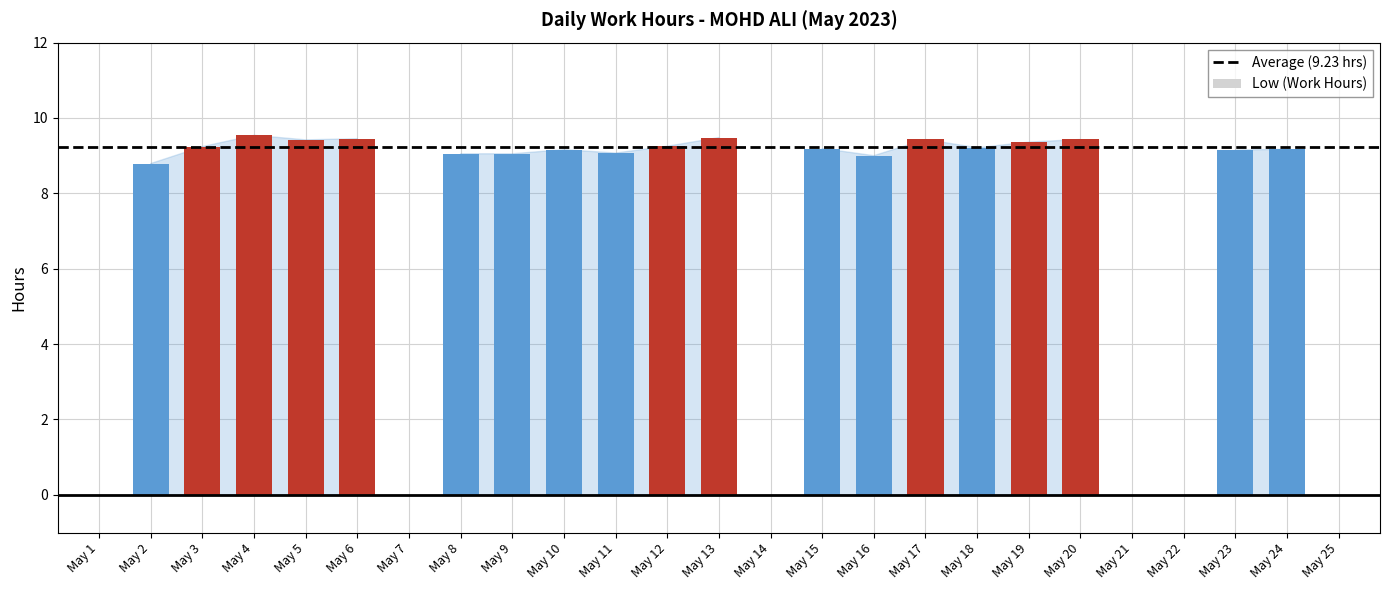

True or false: the data shows 9.2 at May 3.

True